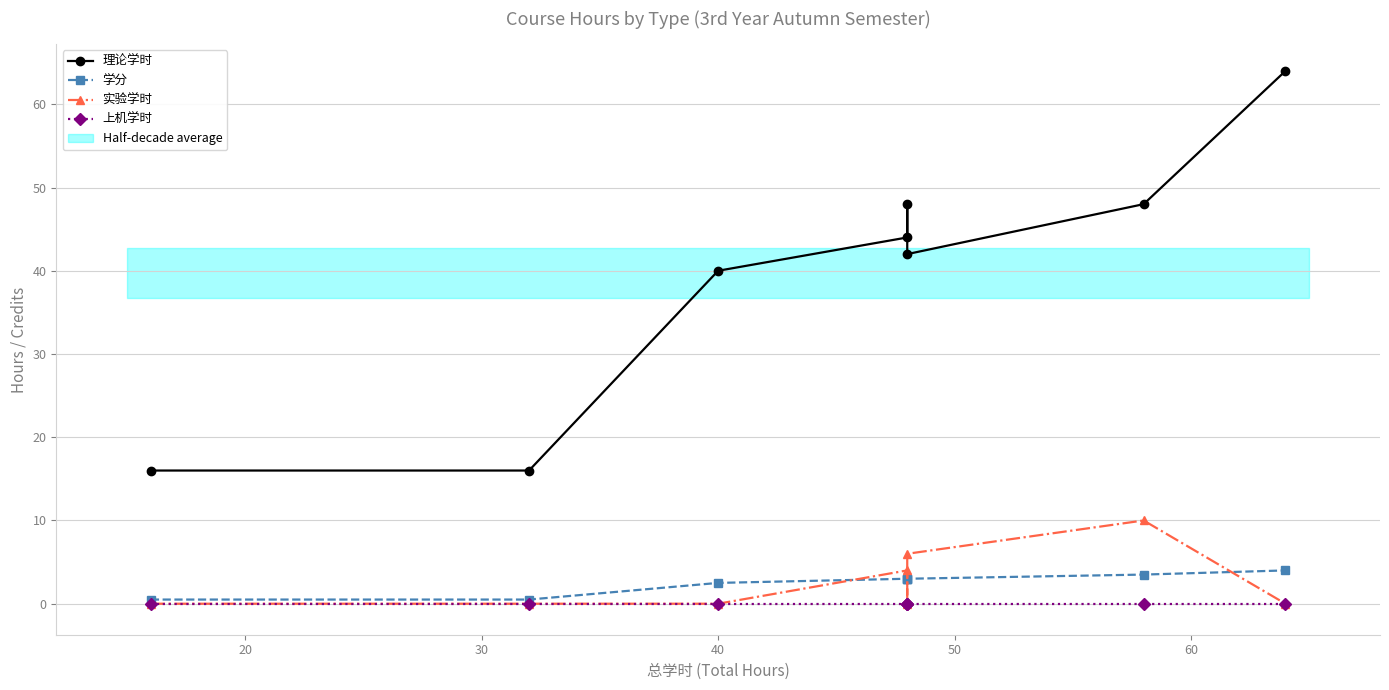

What is the average value of the 学分 series?

2.5